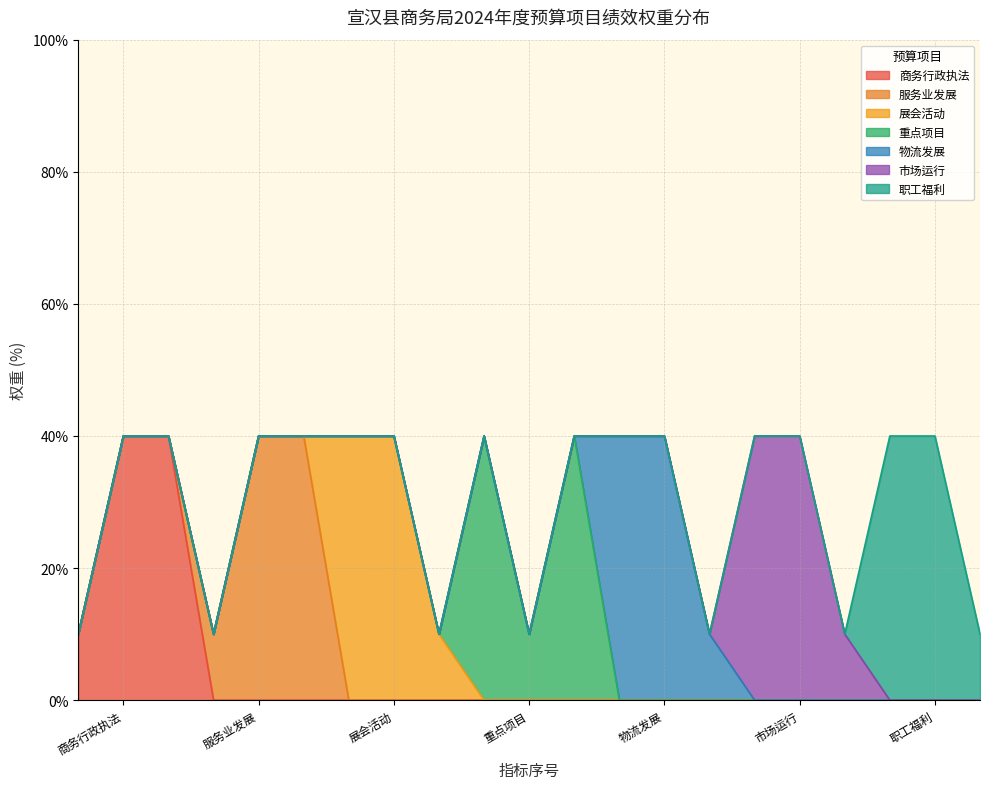

What is the highest value of the 商务行政执法 series?

40